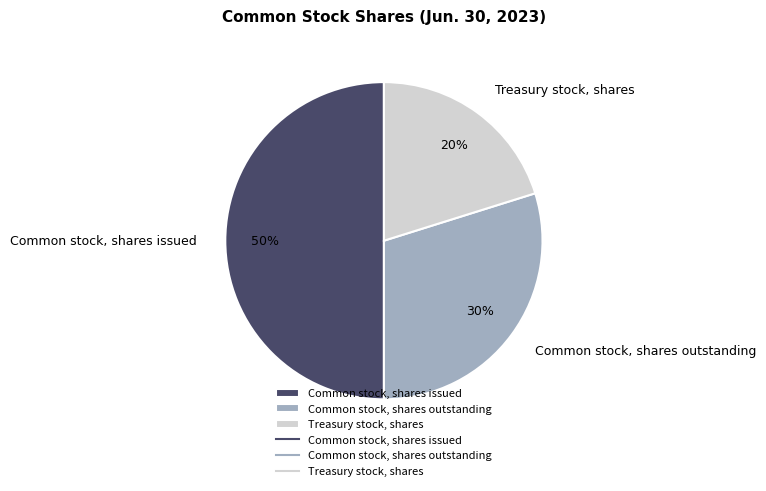

Between Common stock, shares outstanding and Common stock, shares issued, which is larger?

Common stock, shares issued